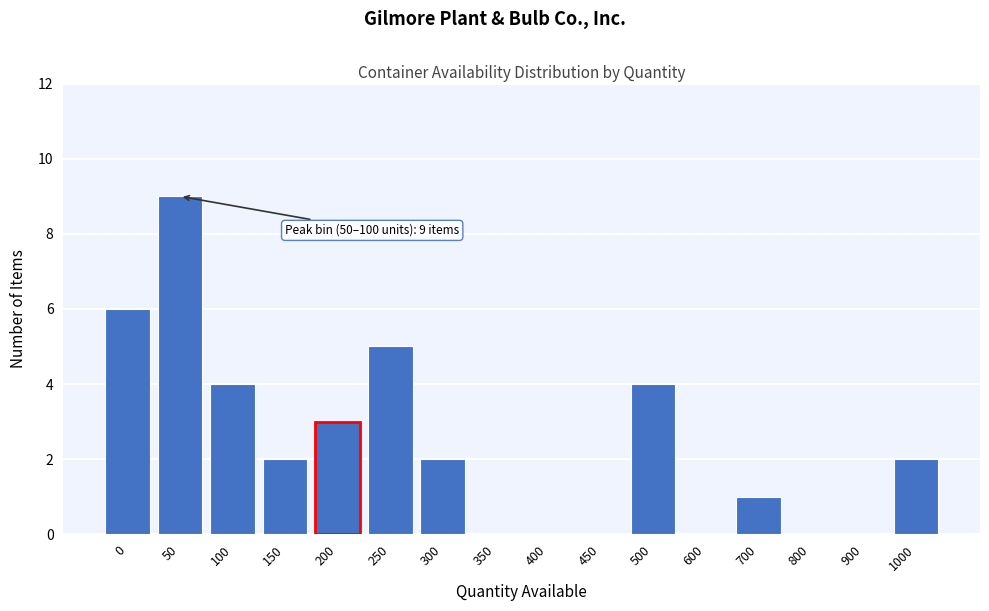

Reading left to right, extract all data points from this chart.

0=6	50=9	100=4	150=2	200=3	250=5	300=2	350=0	400=0	450=0	500=4	600=0	700=1	800=0	900=0	1000=2